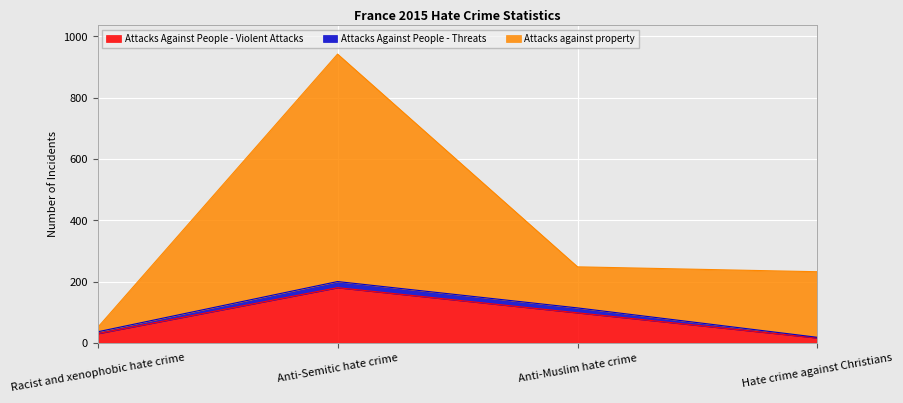

Which series has the widest spread of values?

Attacks against property